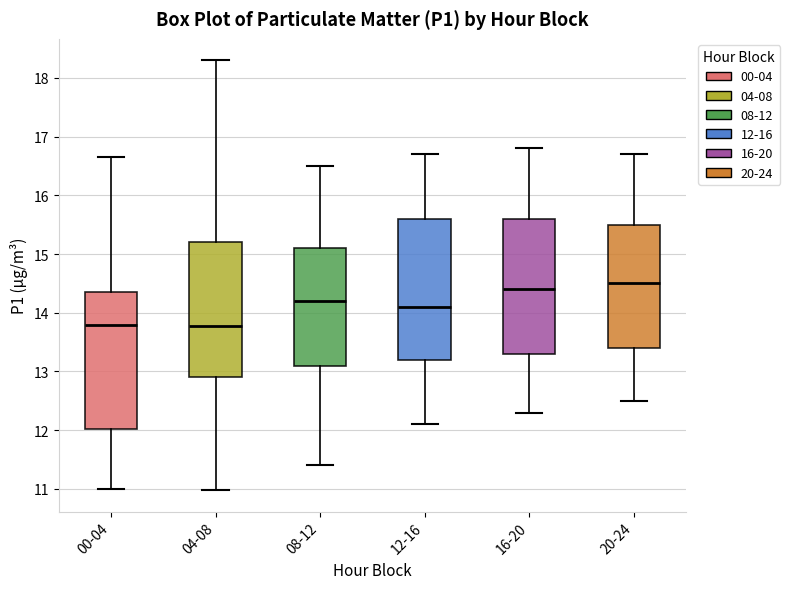

Where is the lower edge of the box for 12-16 on the y-axis? The values are not printed on the chart, so give them approximately, as read against the axis.

13.2